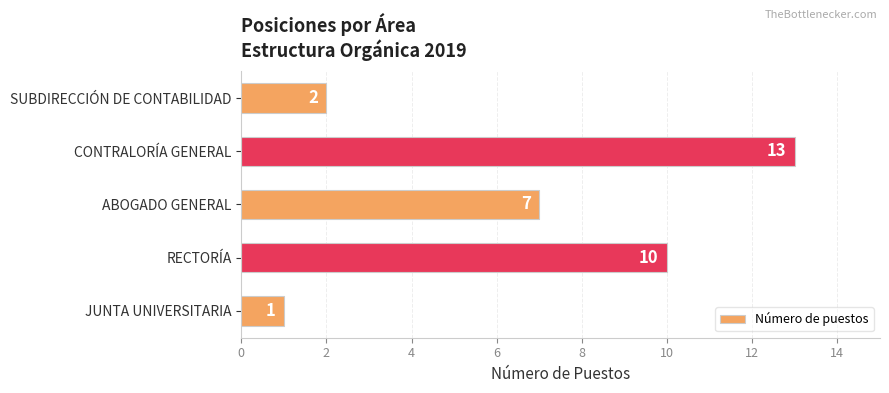

Reading bottom to top, extract all data points from this chart.

1	10	7	13	2